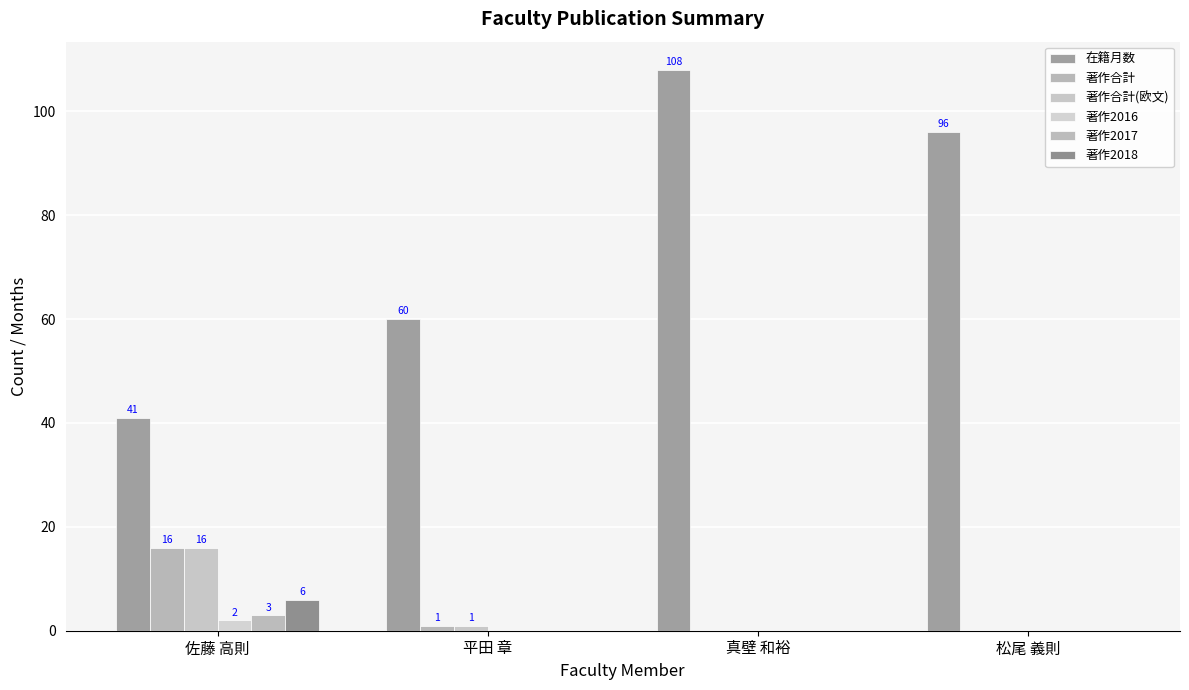

Rank the series by their maximum value, from highest to lowest.

在籍月数, 著作合計, 著作合計(欧文), 著作2018, 著作2017, 著作2016